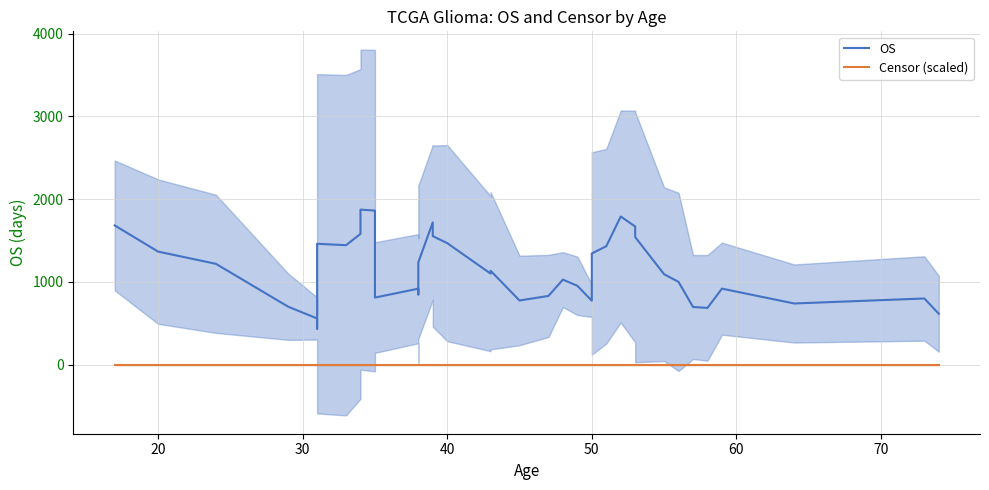

Reading left to right, list all the values displayed in this chart.

OS: 1682.3	1366.2	1218.4	700.4	558.6	435.0	1460.6	1443.6	1579.8	1873.2	1861.6	810.8	918.2	848.6	1016.6	1237.2	1719.2	1553.2	1468.2	1100.2	1134.4	775.6	830.4	1027.6	953.2	772.8	1343.4	1431.2	1789.8	1669.6	1541.4	1093.0	1000.0	697.0	686.0	918.6	739.2	799.8	615.0
Censor (scaled): 0.0	0.0	0.0	0.0	0.0	0.0	0.0	0.0	0.0	0.0	0.0	0.0	0.0	0.0	0.0	0.0	0.0	0.0	0.0	0.0	0.0	0.0	0.0	0.0	0.0	0.0	0.0	0.0	0.0	0.0	0.0	0.0	0.0	0.0	0.0	0.0	0.0	0.0	0.0